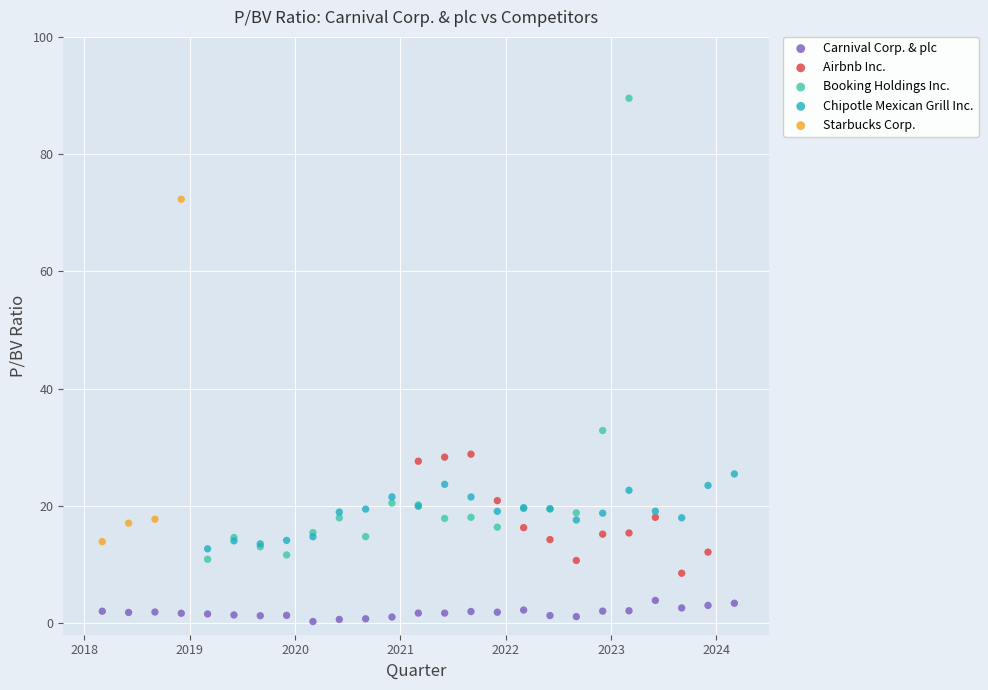

What are all the series names shown in the legend?

Carnival Corp. & plc, Airbnb Inc., Booking Holdings Inc., Chipotle Mexican Grill Inc., Starbucks Corp.